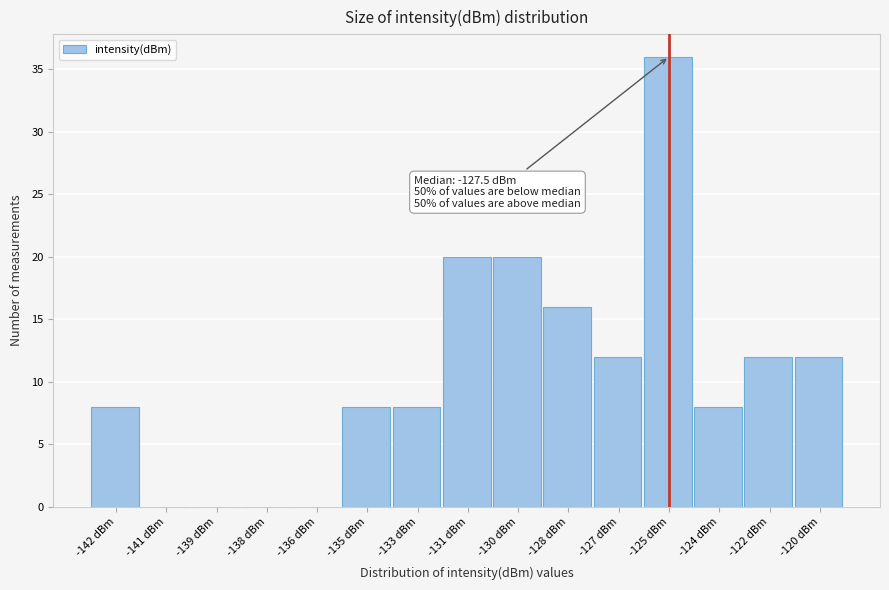

Reading left to right, extract all data points from this chart.

-142 dBm=8	-141 dBm=0	-139 dBm=0	-138 dBm=0	-136 dBm=0	-135 dBm=8	-133 dBm=8	-131 dBm=20	-130 dBm=20	-128 dBm=16	-127 dBm=12	-125 dBm=36	-124 dBm=8	-122 dBm=12	-120 dBm=12